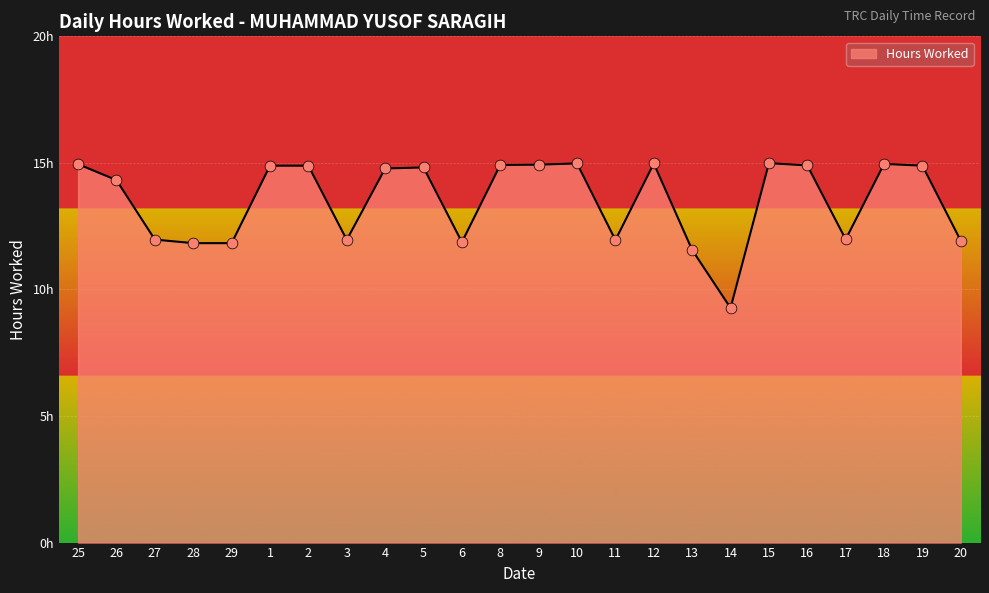

What is the ratio of the value at 2 to the value at 27?

1.2